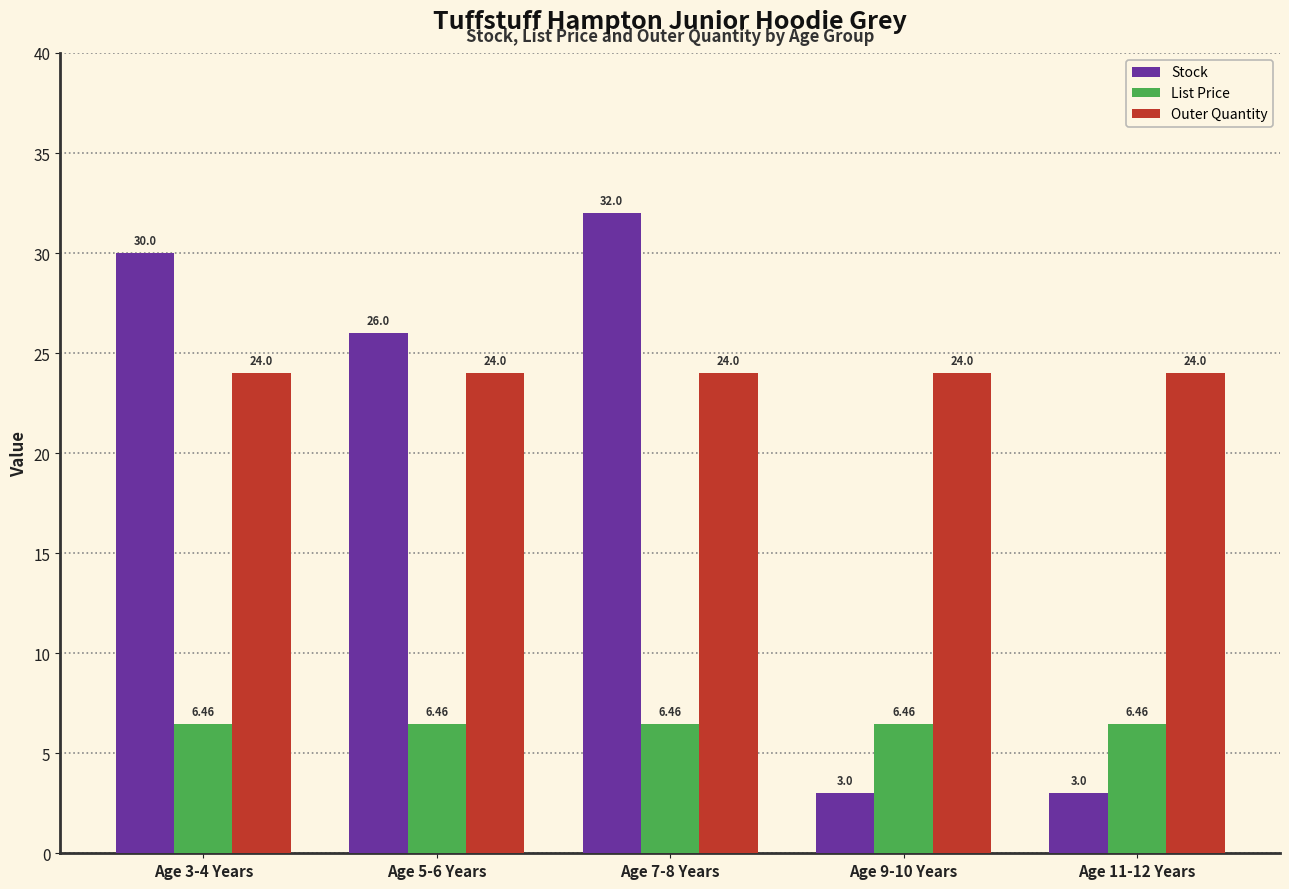

At which category is the sum across all series the highest?

Age 7-8 Years